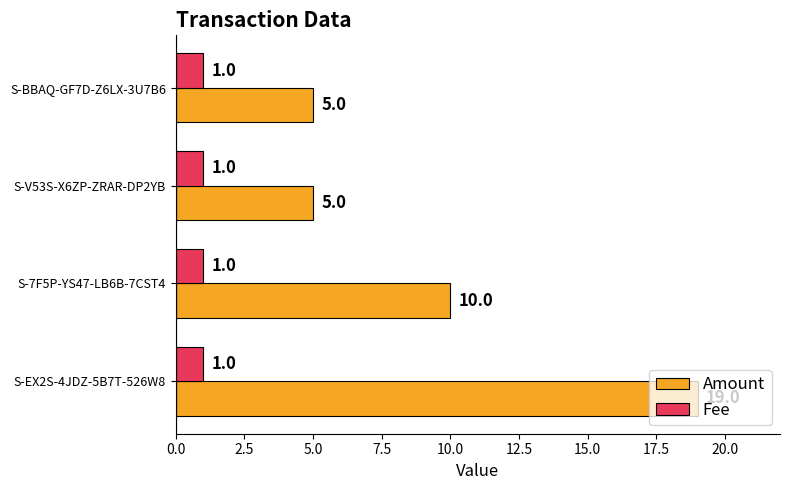

How many Amount values are between 5 and 19?

4